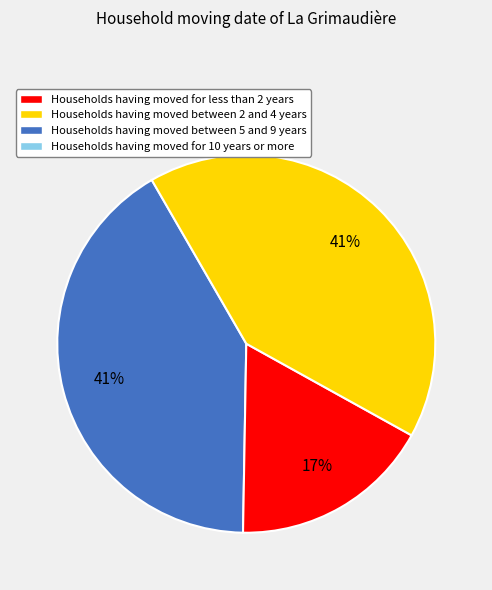

How many slices are in this pie chart?

3